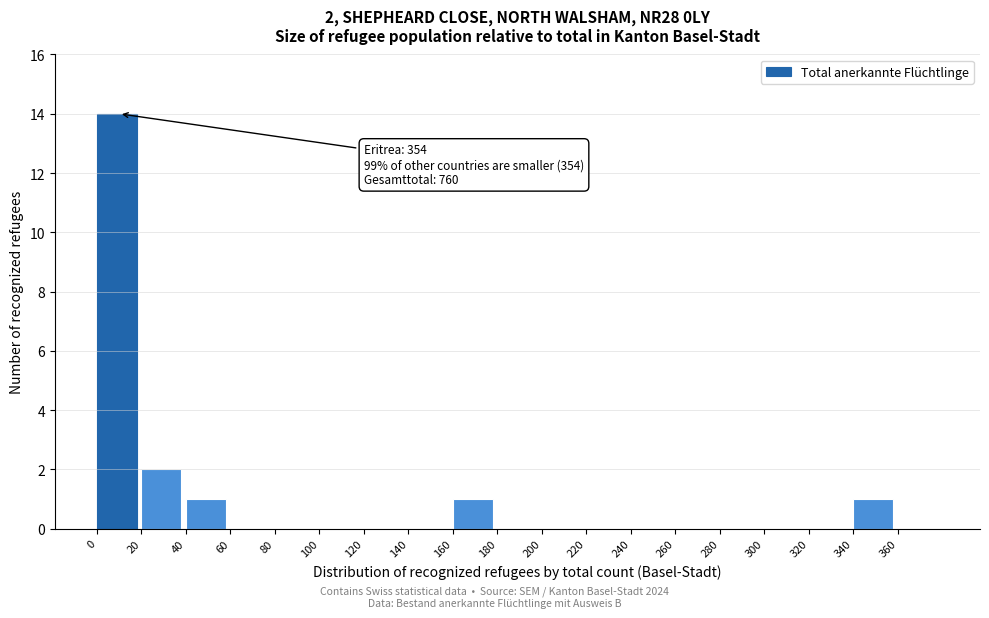

Over which range of the x-axis is the bar tallest?

0 to 20